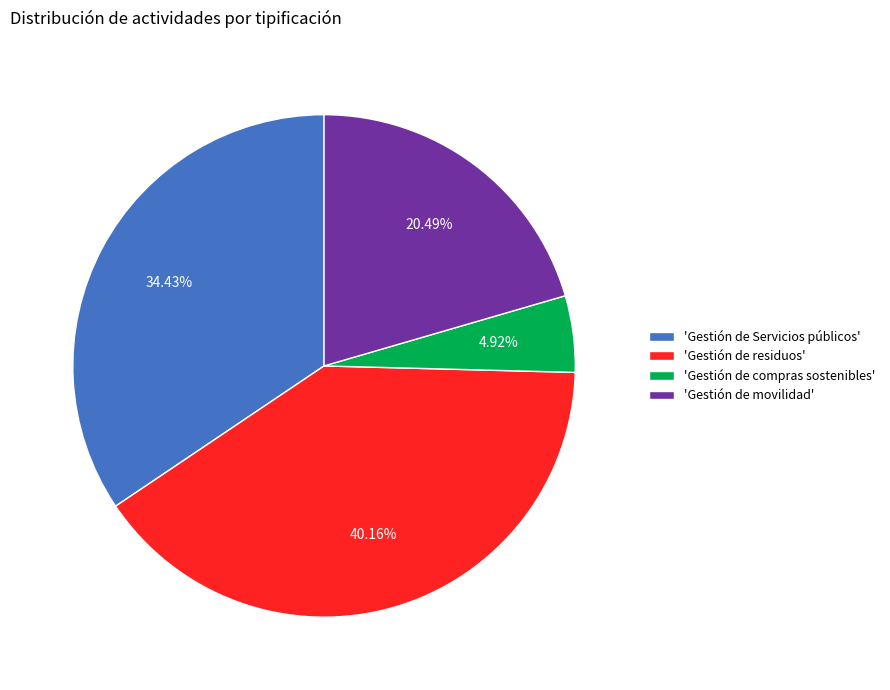

To the nearest percent, what is the difference between the largest and smallest slice percentages?

35%